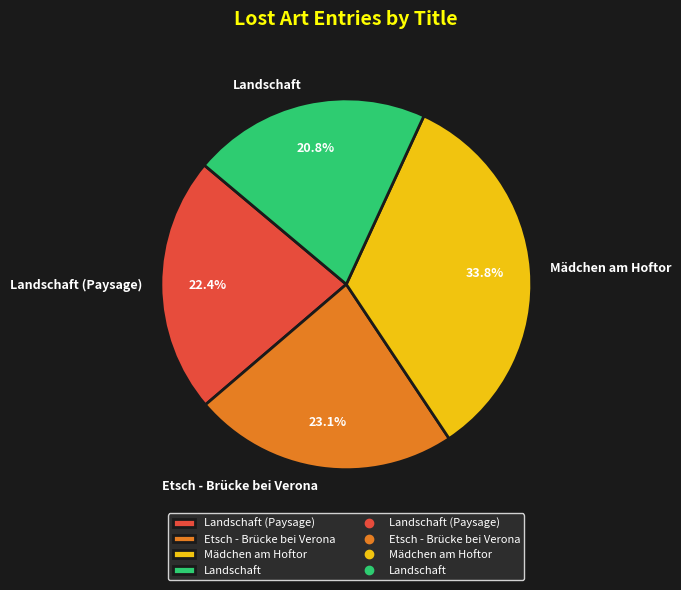

What is the ratio of the value at Landschaft to the value at Mädchen am Hoftor?

0.6